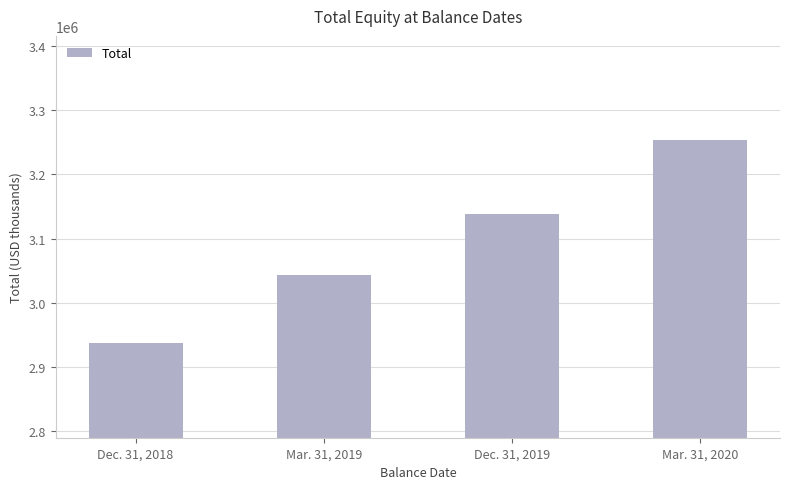

What is the approximate value at Dec. 31, 2019, to the nearest 50?

3138450